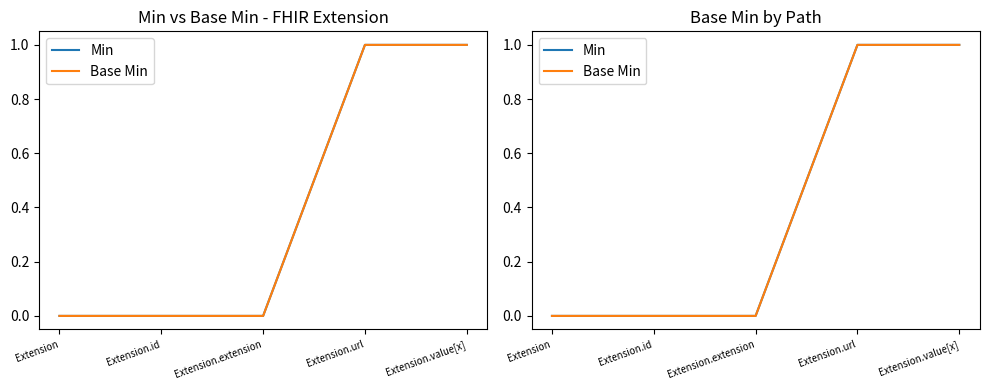

The Base Min series shows 1 at Extension.value[x]. True or false?

True